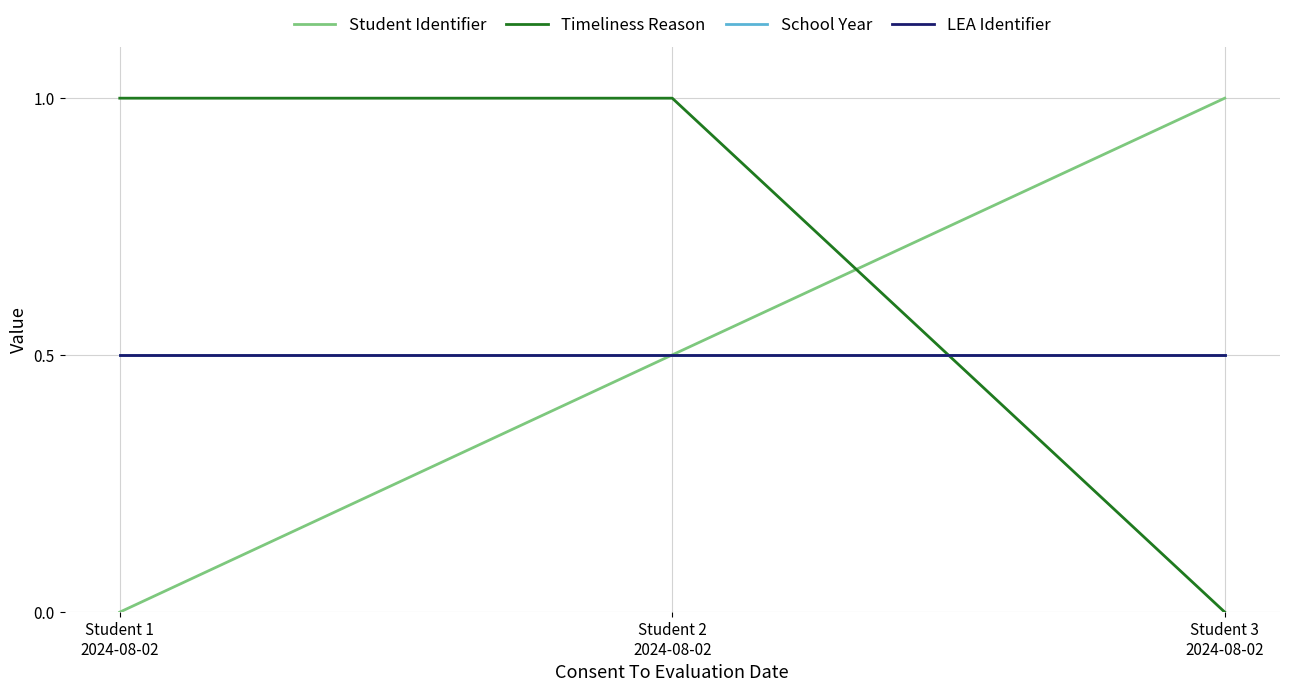

At which label is LEA Identifier closest to 0?

Student 1
2024-08-02